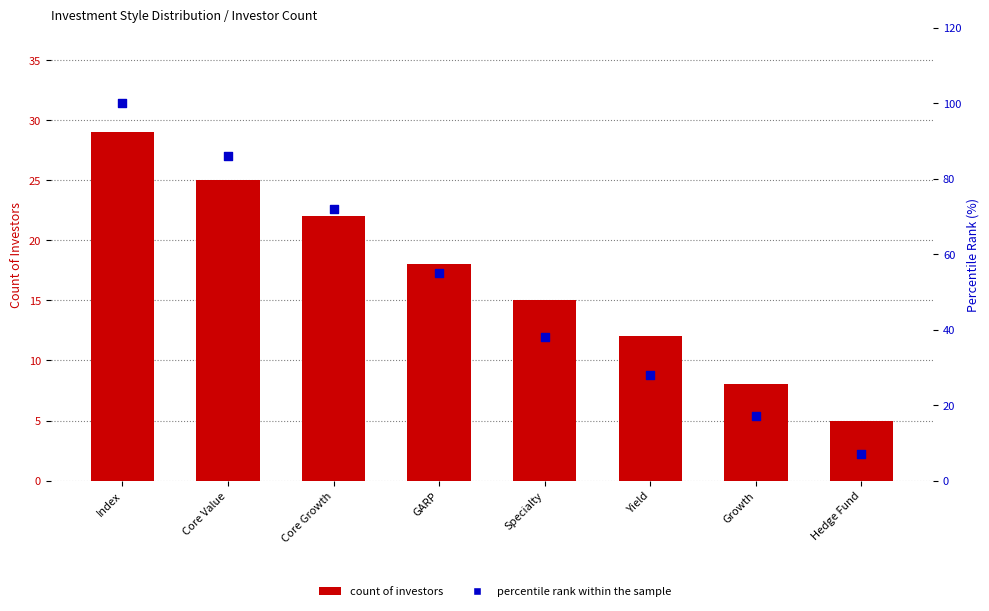

At which category is the sum across all series the highest?

Index